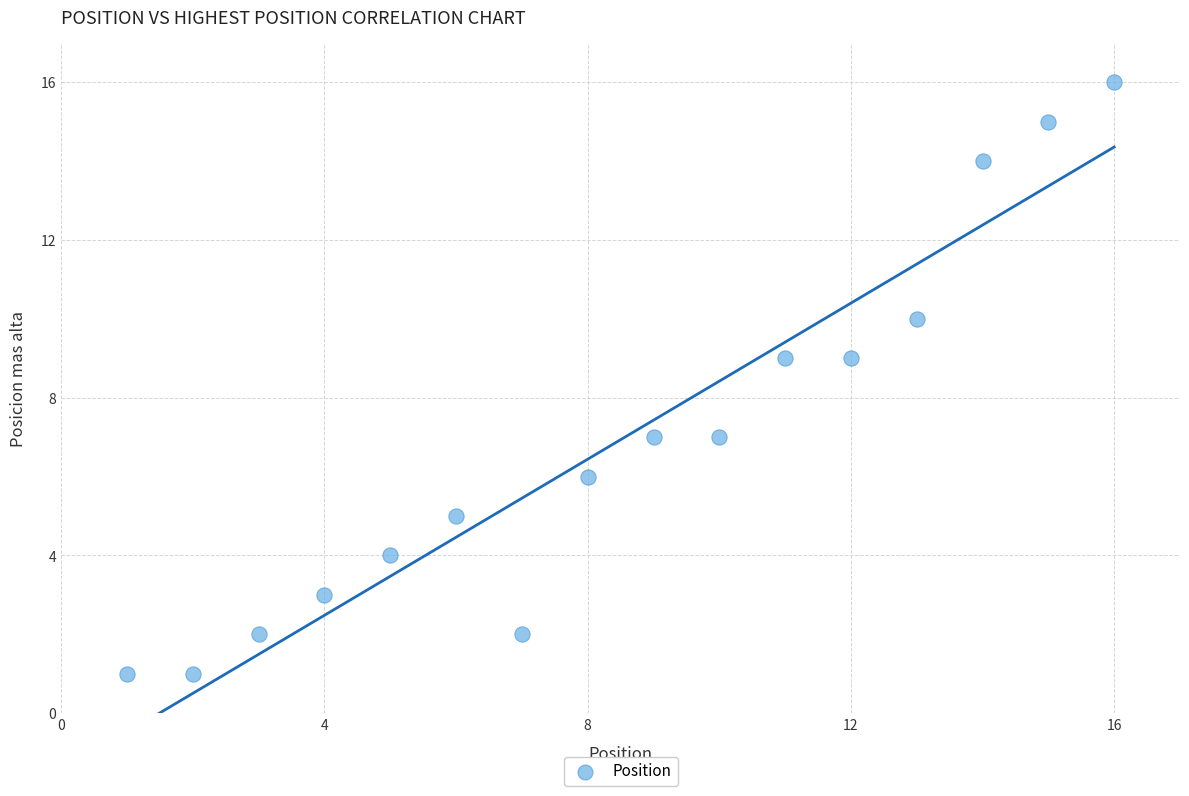

List the coordinates of all points as (Y, X) pairs, reading left to right.

(1, 1)  (1, 2)  (2, 3)  (3, 4)  (4, 5)  (5, 6)  (2, 7)  (6, 8)  (7, 9)  (7, 10)  (9, 11)  (9, 12)  (10, 13)  (14, 14)  (15, 15)  (16, 16)